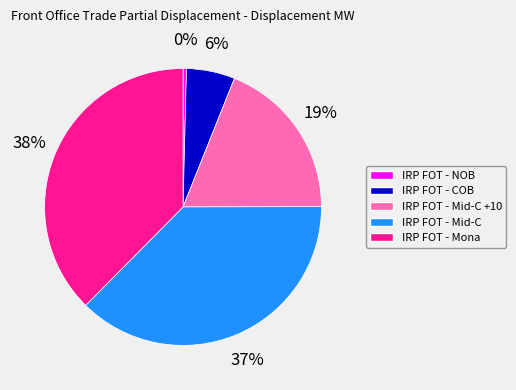

To the nearest percent, what is the average slice percentage?

20%